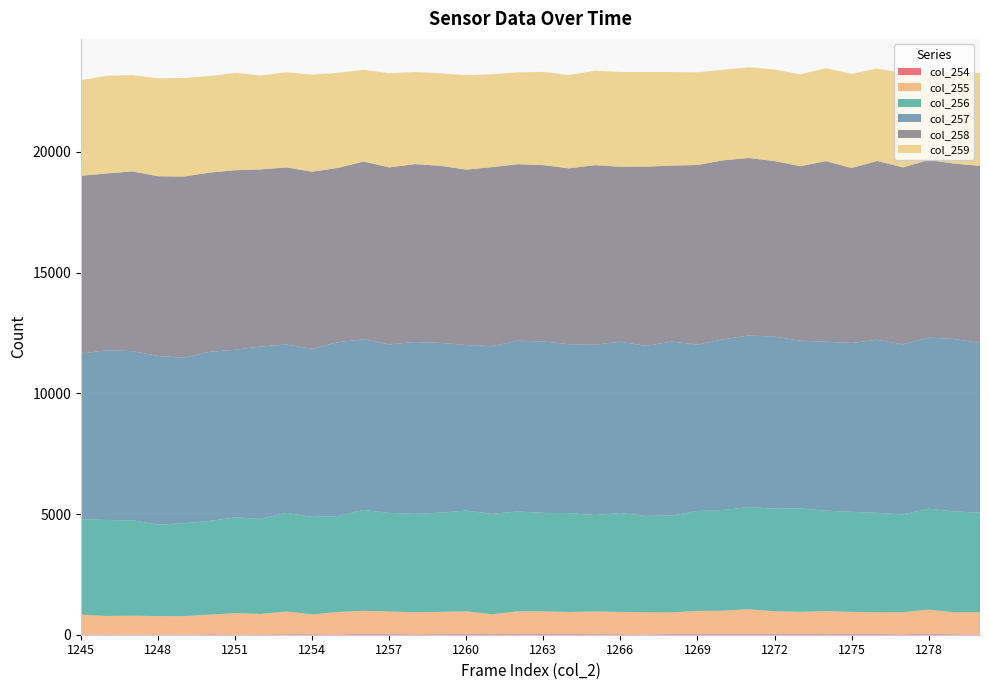

Reading left to right, list all the values displayed in this chart.

col_254: 17	20	11	21	10	26	18	20	28	27	21	39	28	24	28	33	28	31	31	30	28	25	18	32	37	40	37	36	34	27	34	32	20	47	24	22
col_255: 814	756	778	748	757	806	875	840	934	816	919	952	934	905	918	935	818	938	937	912	934	920	911	890	950	955	1019	935	914	952	911	895	910	994	902	910
col_256: 3954	3976	3951	3792	3850	3879	3968	3940	4084	4037	3975	4177	4084	4077	4110	4174	4162	4137	4080	4095	3994	4097	3990	4016	4138	4171	4232	4247	4284	4161	4145	4121	4054	4180	4181	4124
col_257: 6860	7032	7006	6984	6857	7007	6943	7139	6978	6962	7202	7071	6978	7119	7033	6858	6943	7071	7100	6997	7055	7095	7047	7205	6893	7071	7106	7136	6944	6998	6995	7172	7042	7088	7142	7026
col_258: 7364	7325	7446	7447	7504	7423	7438	7336	7334	7337	7219	7362	7334	7369	7334	7267	7418	7313	7305	7284	7440	7248	7424	7290	7440	7414	7354	7266	7233	7478	7248	7406	7330	7354	7266	7339
col_259: 3961	4044	3988	4057	4084	3997	4033	3888	3941	4020	3939	3798	3901	3816	3833	3909	3846	3803	3863	3863	3911	3925	3918	3874	3840	3752	3758	3793	3805	3852	3898	3826	3906	3651	3820	3848